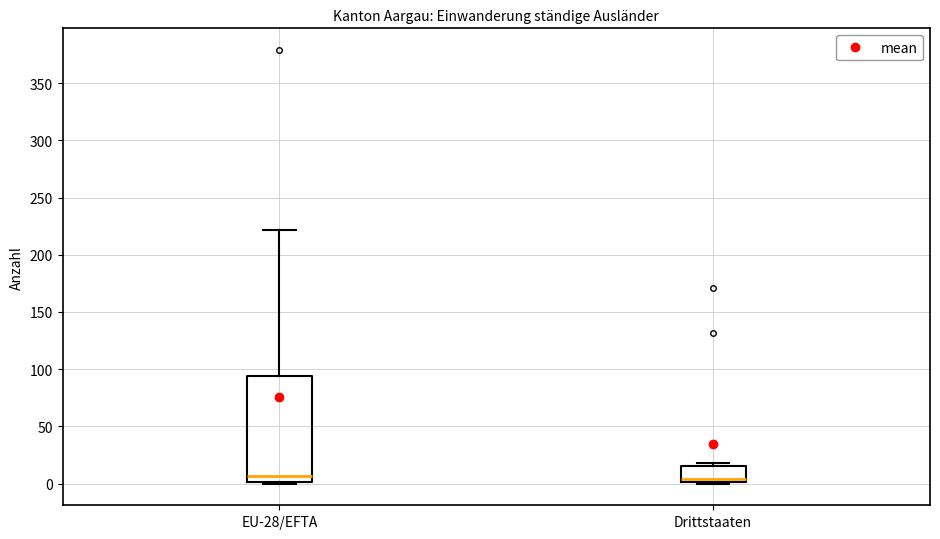

Comparing the boxes themselves (not the whiskers), which one is the tallest?

EU-28/EFTA